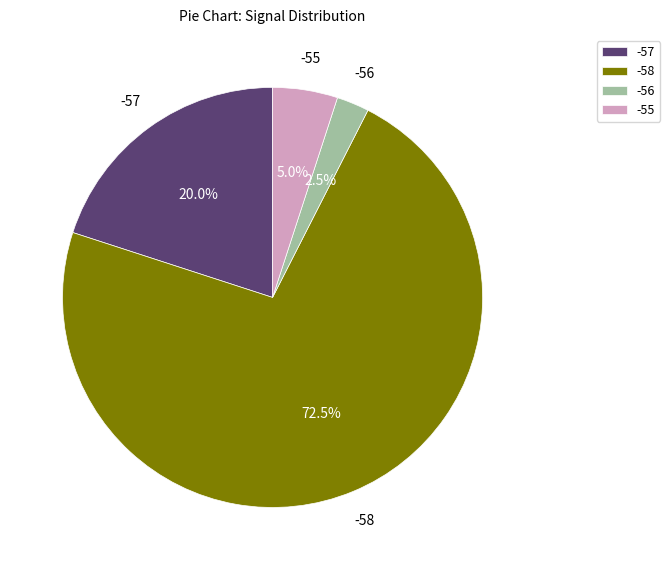

To the nearest percent, what is the average slice percentage?

25%